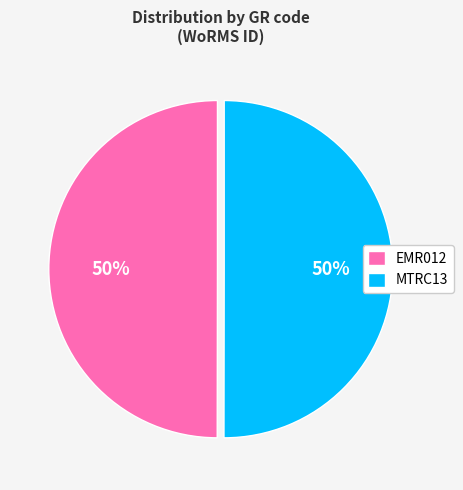

To the nearest percent, what is the combined percentage of EMR012 and MTRC13?

100%